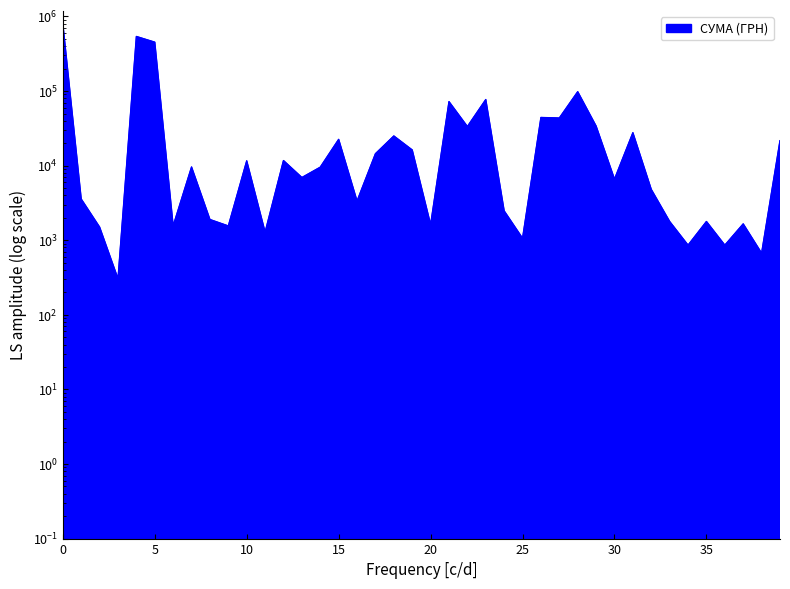

What is the difference between the maximum and minimum values?

796779.3